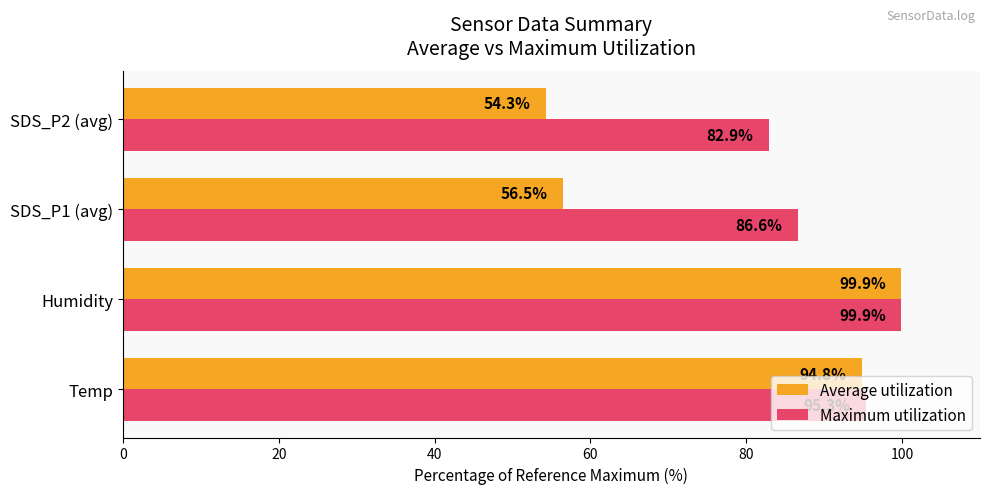

At which label is Maximum utilization closest to 91?

Temp